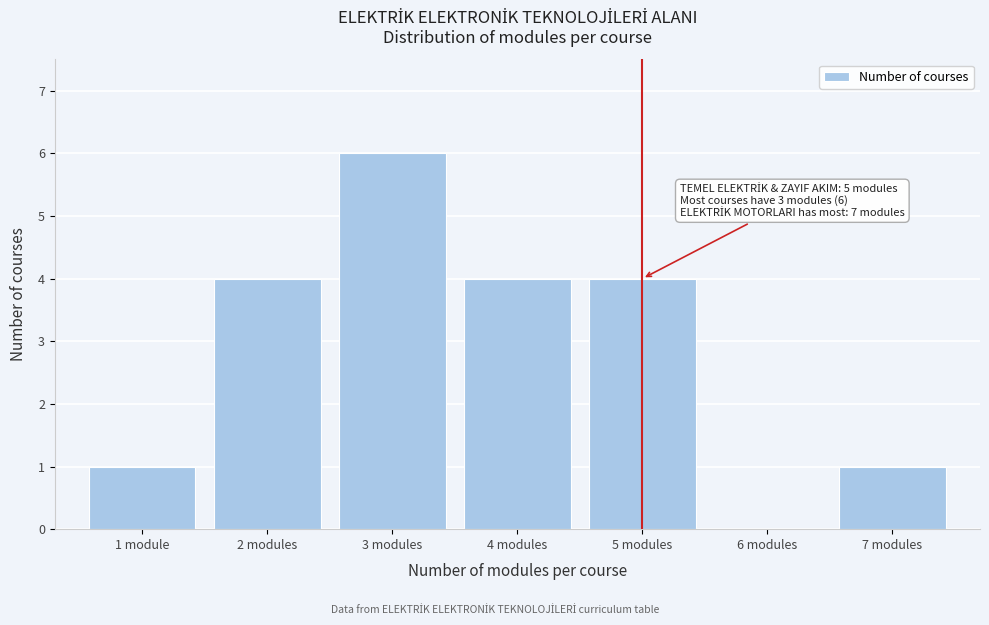

Reading left to right, transcribe all the data shown in this chart.

1 module=1	2 modules=4	3 modules=6	4 modules=4	5 modules=4	6 modules=0	7 modules=1